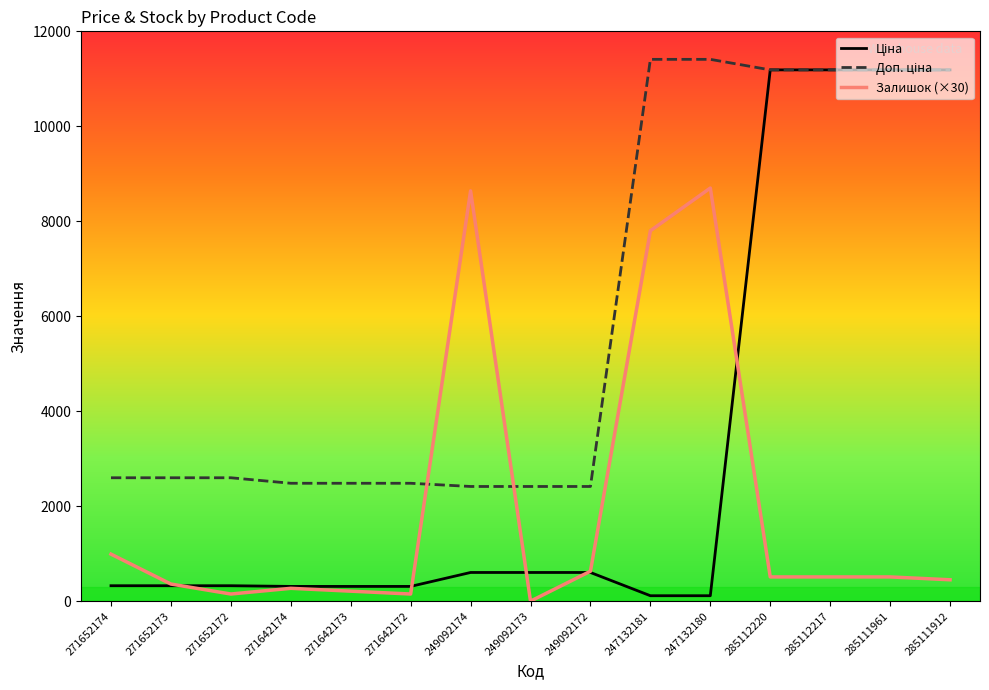

What is the total value across all series at 285112220?

22886.3